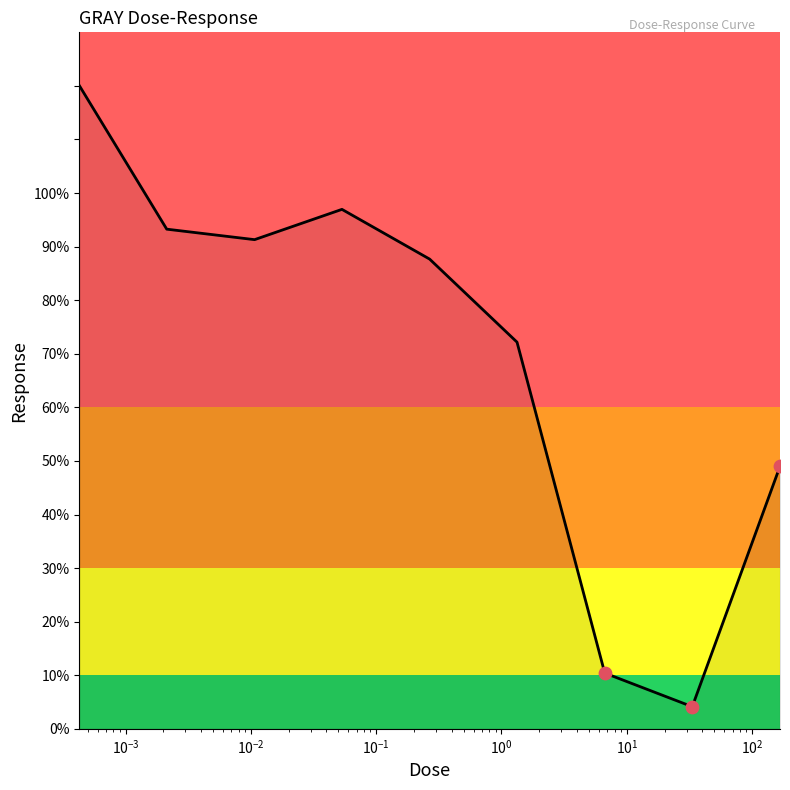

What is the greatest value displayed?

120.1